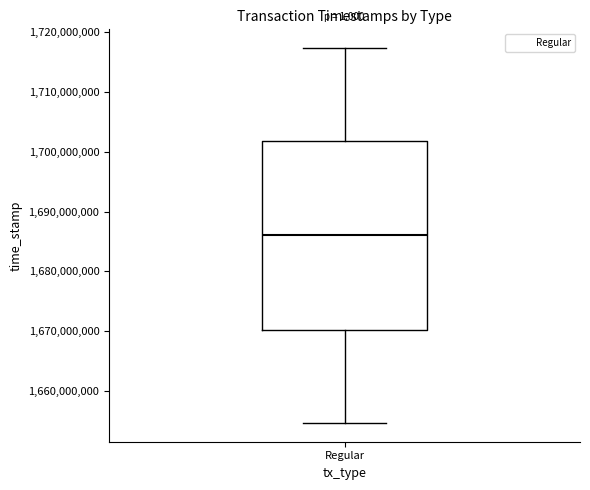

Where does the median line of the box for Regular sit on the y-axis? The values are not printed on the chart, so give them approximately, as read against the axis.

1686000000